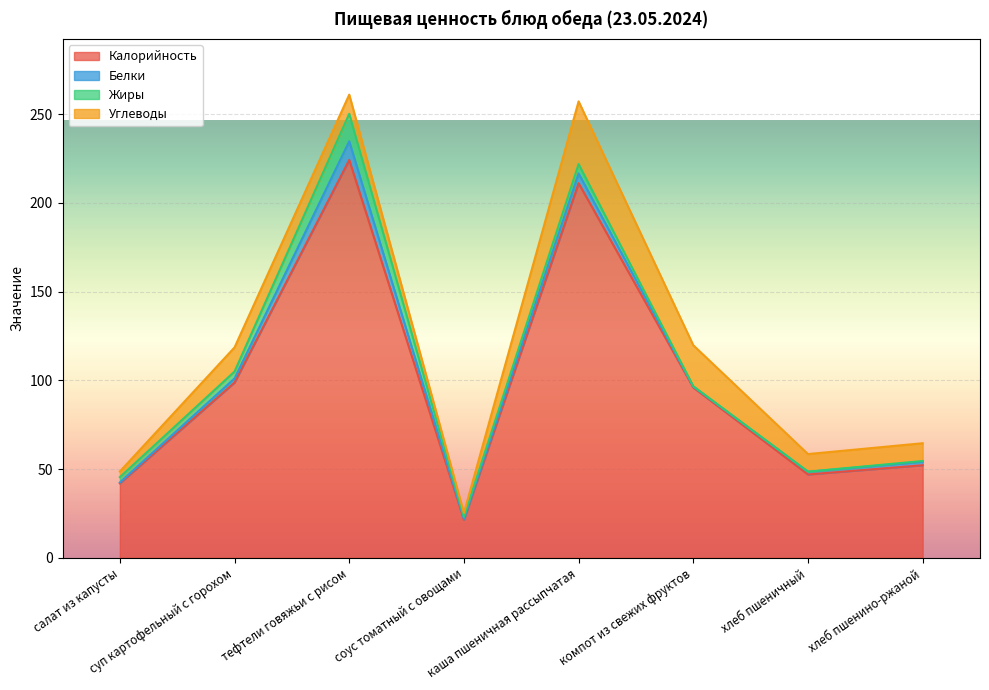

What is the approximate value of Жиры at хлеб пшенино-ржаной?

0.4